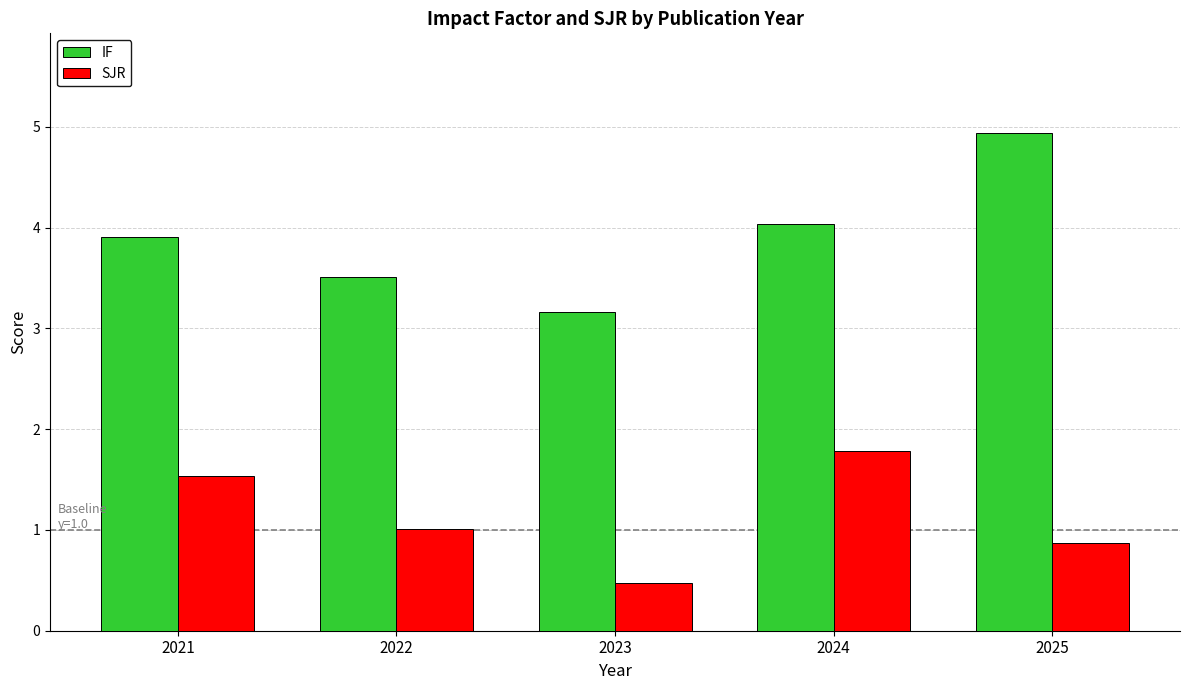

Which series has the largest total across all categories?

IF